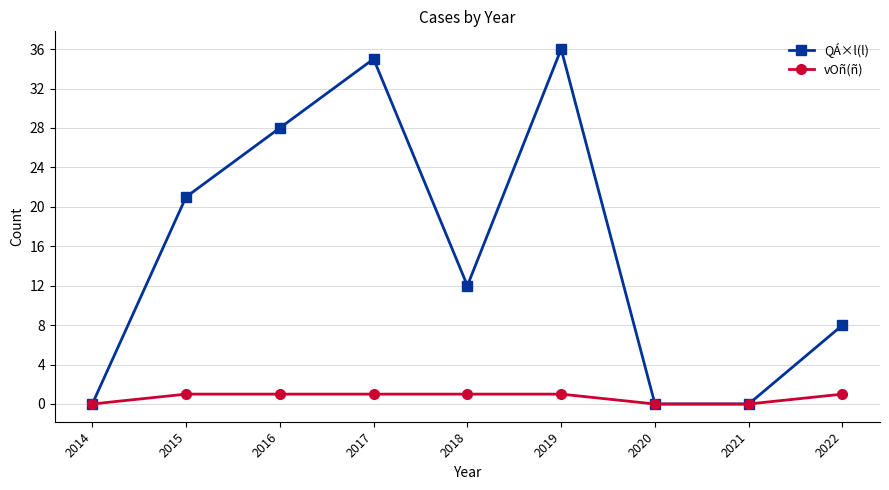

True or false: vOñ(ñ) has a value of 1 at 2017.

True